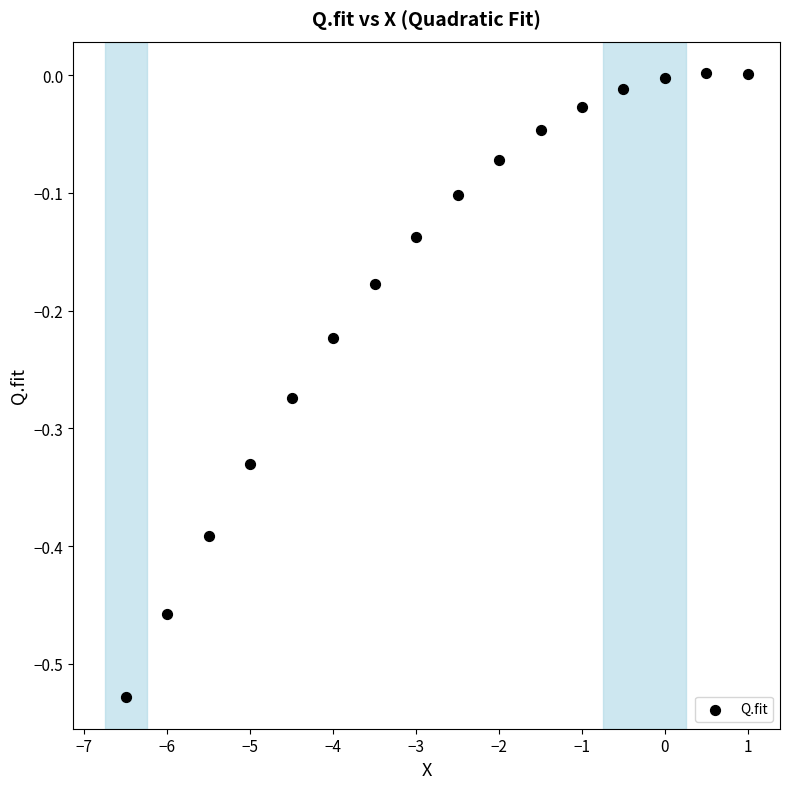

What is the range of Y values (max minus min)?

0.5